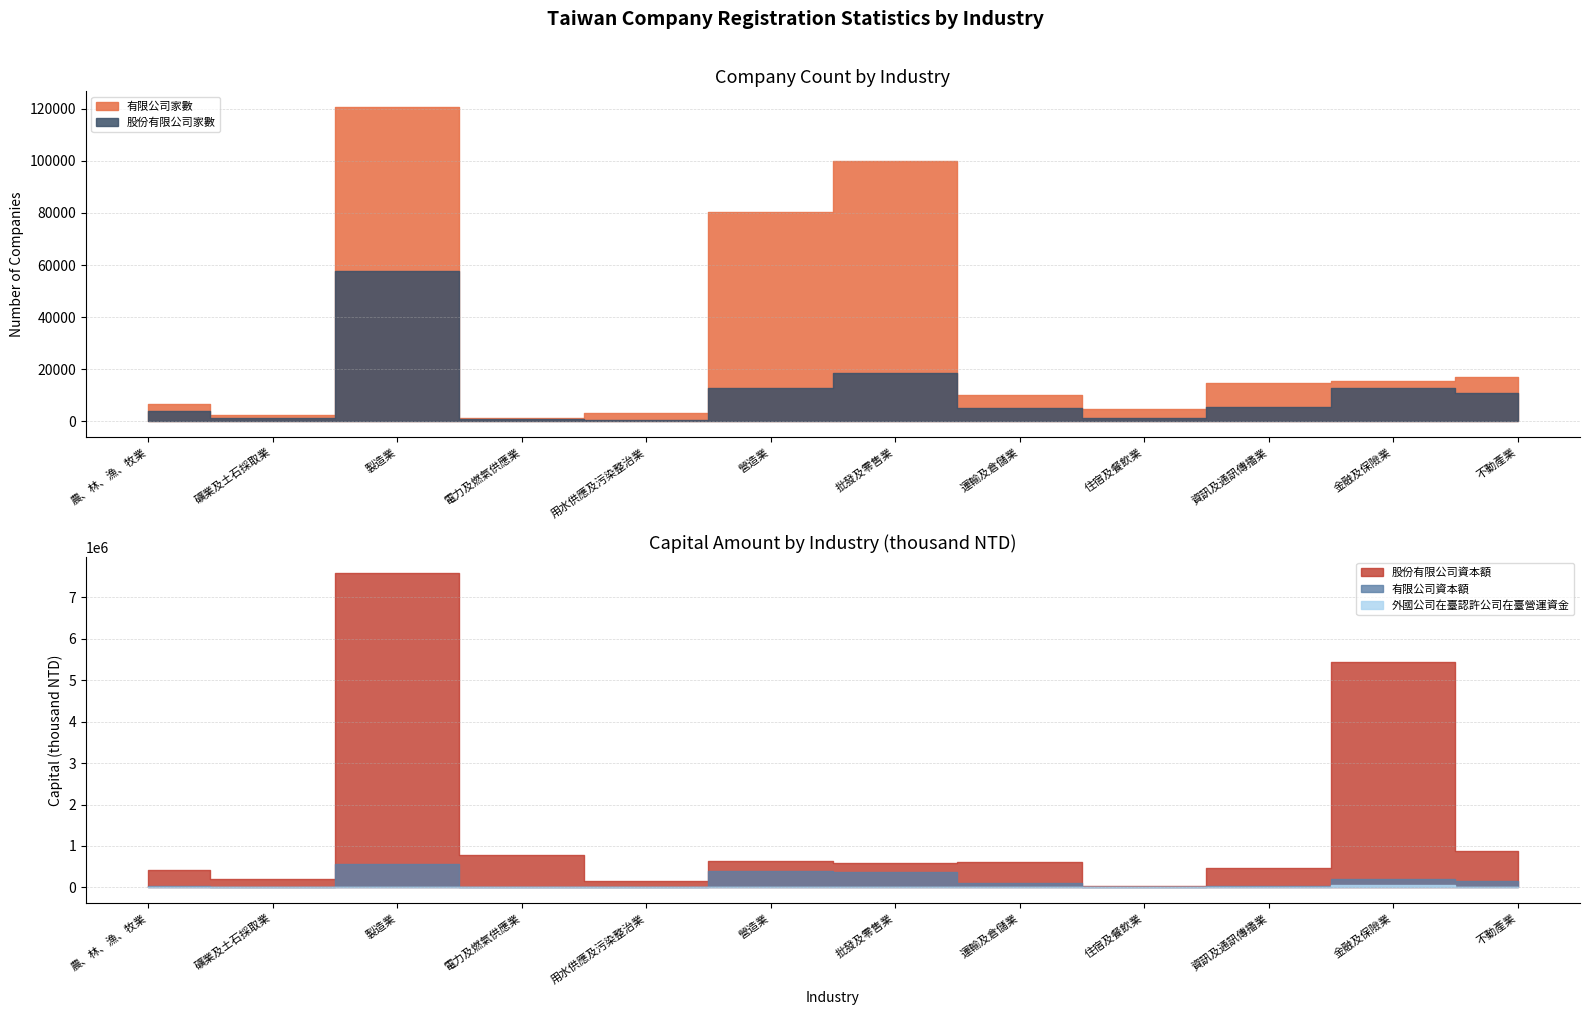

True or false: 股份有限公司資本額 has more than 2 points higher than both neighbors.

True